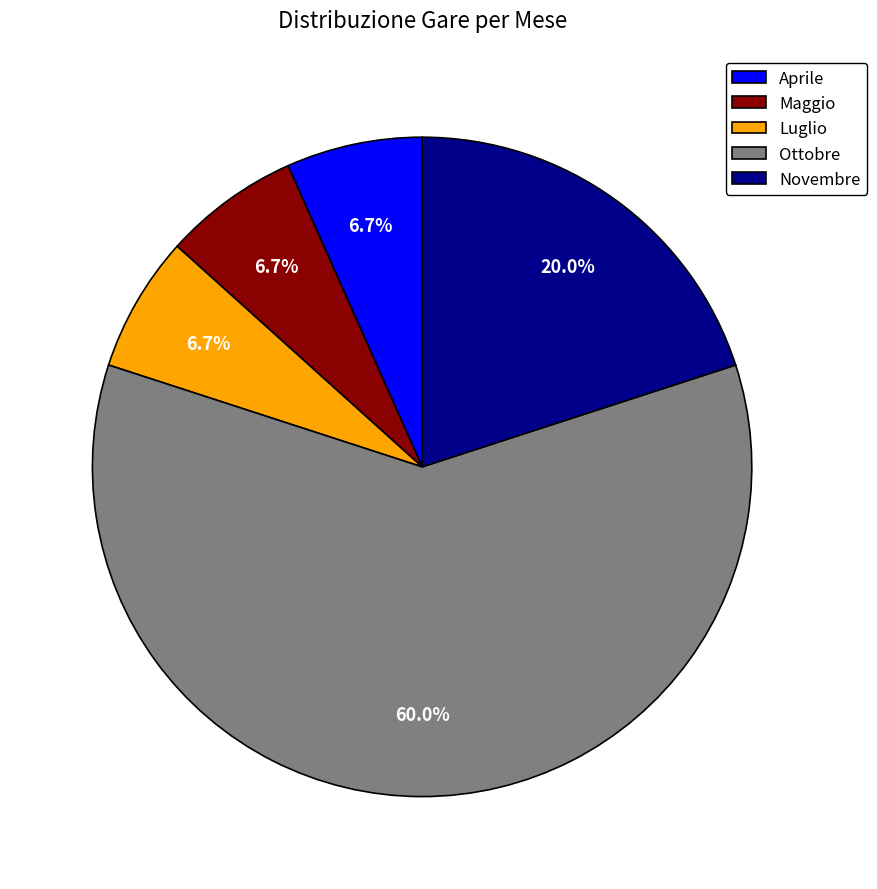

Which has a higher value, Novembre or Aprile?

Novembre